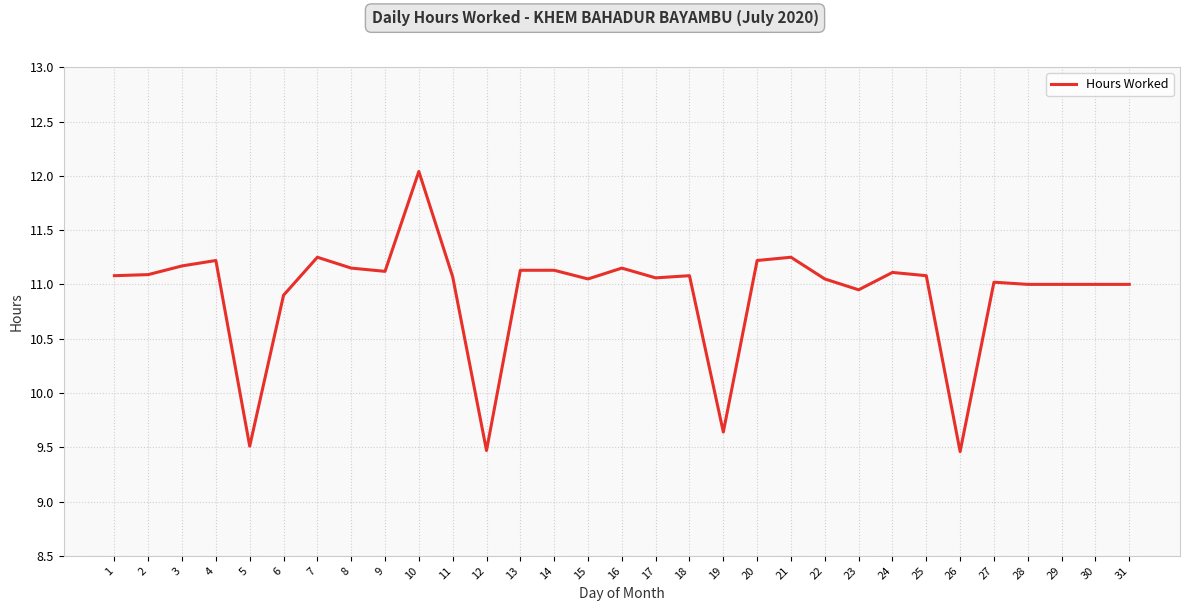

At which label is the value closest to 10?

19